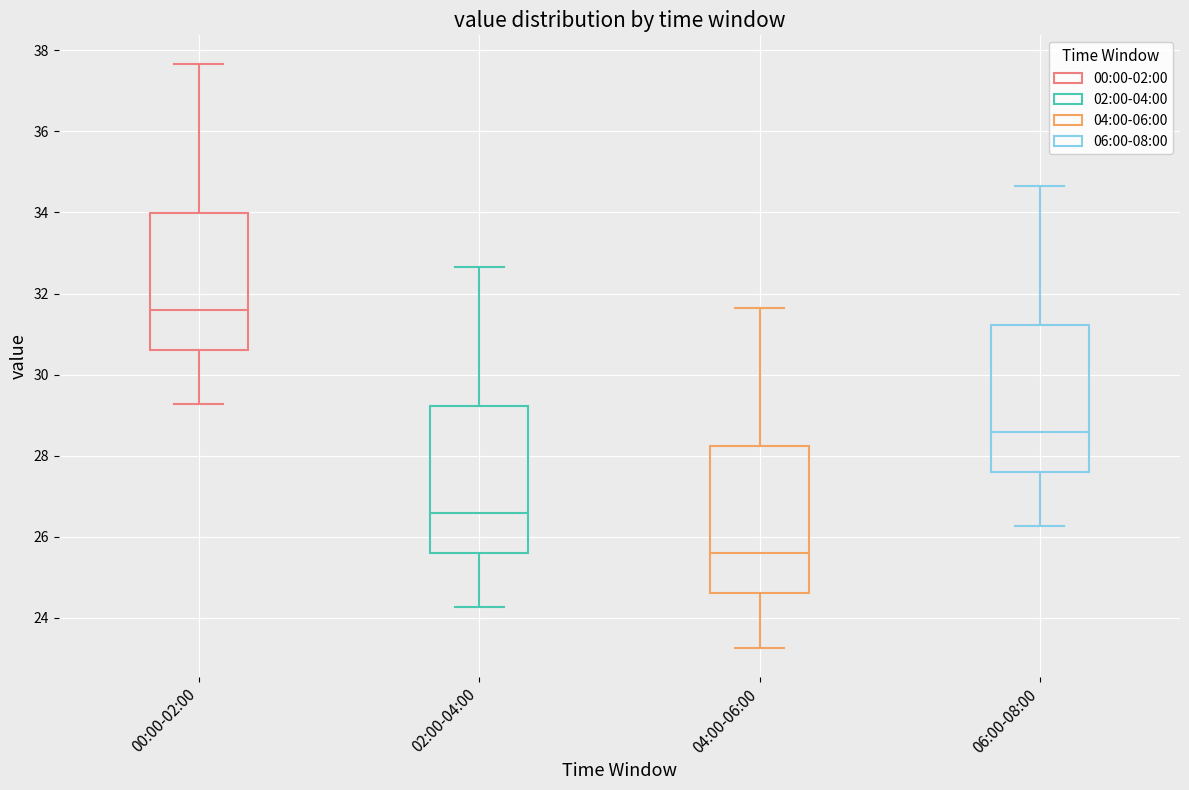

Which box's median line is the lowest?

04:00-06:00